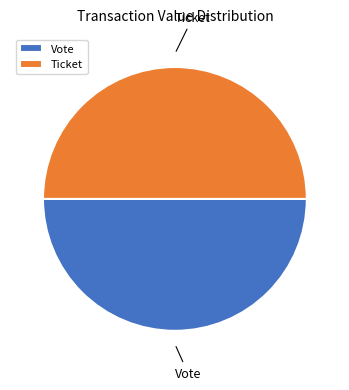

True or false: Vote accounts for 50% of the total.

True